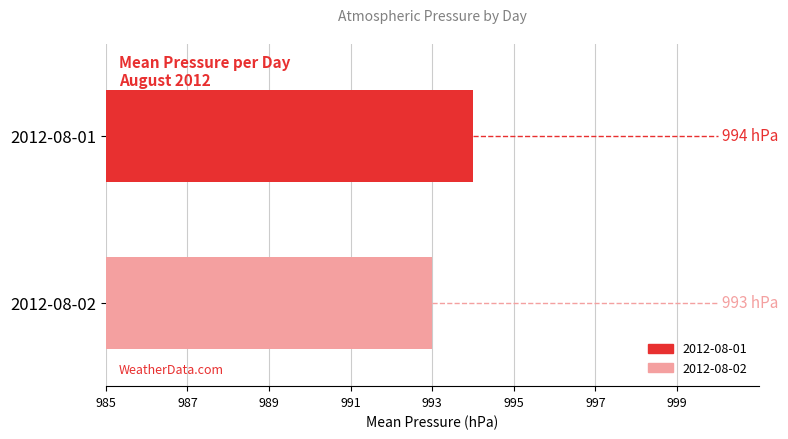

Are the bars horizontal?

Yes